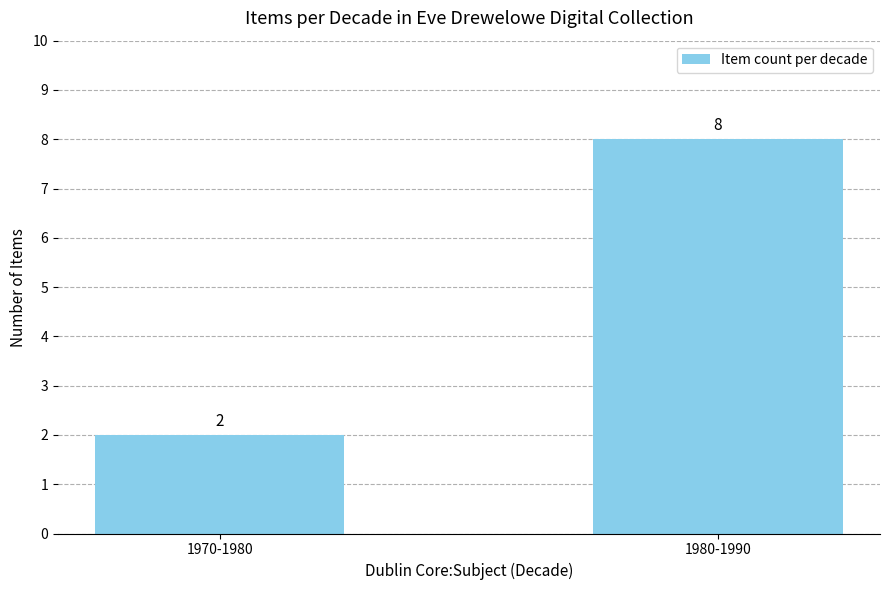

How many distinct data groups are displayed?

1